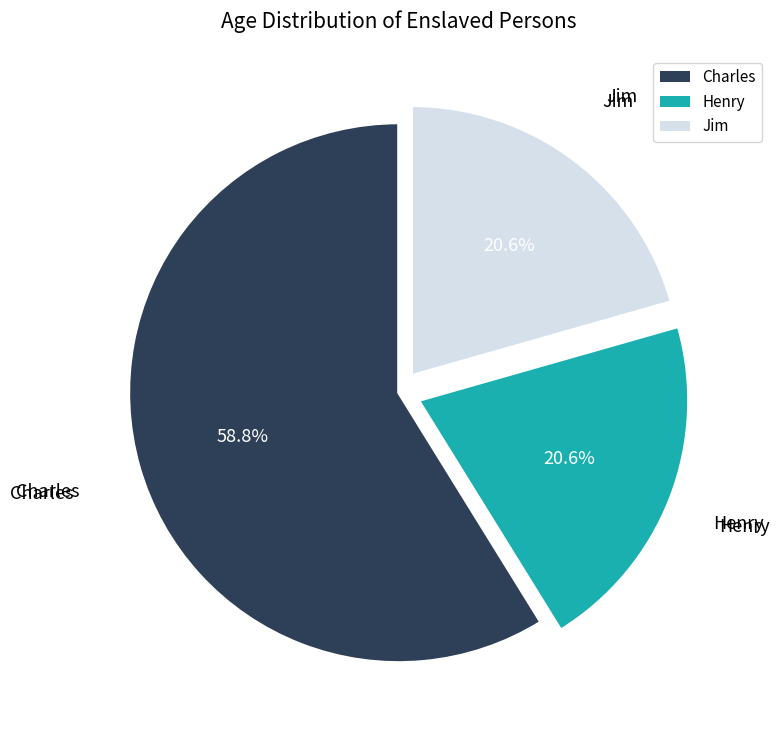

Which category accounts for the majority?

Charles